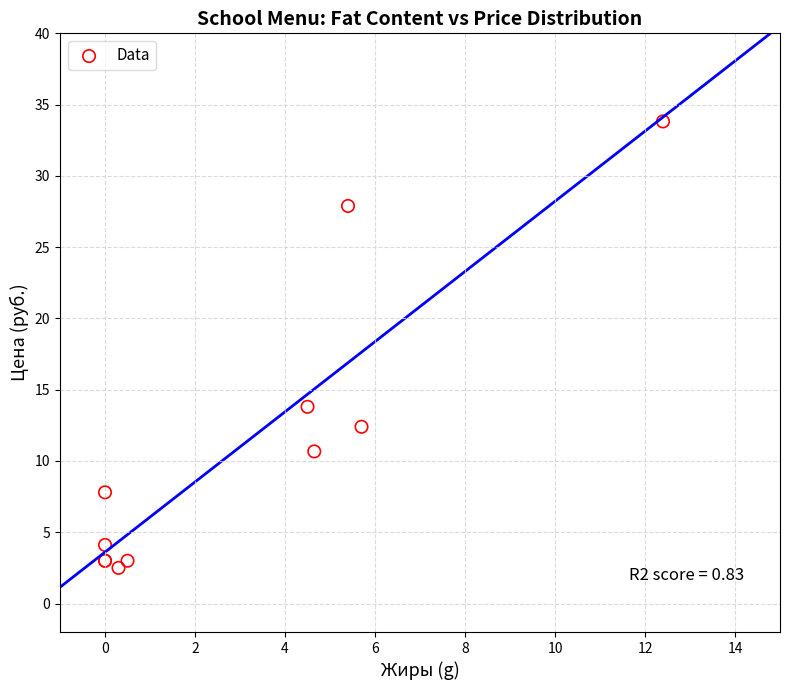

What Y value in the scatter plot is closest to 18?

13.8